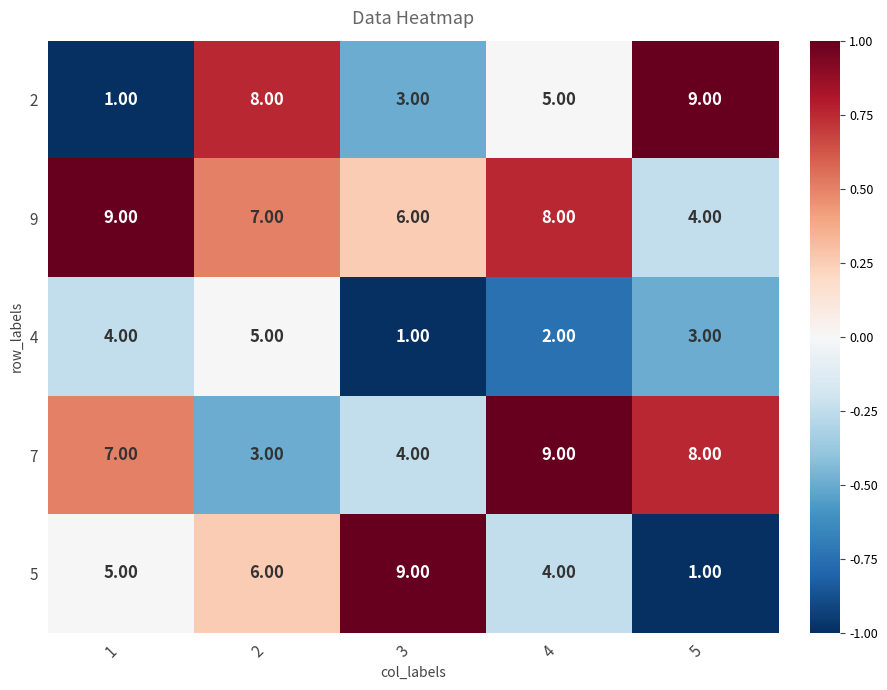

What is the spread (max minus min) of values at 5?

8